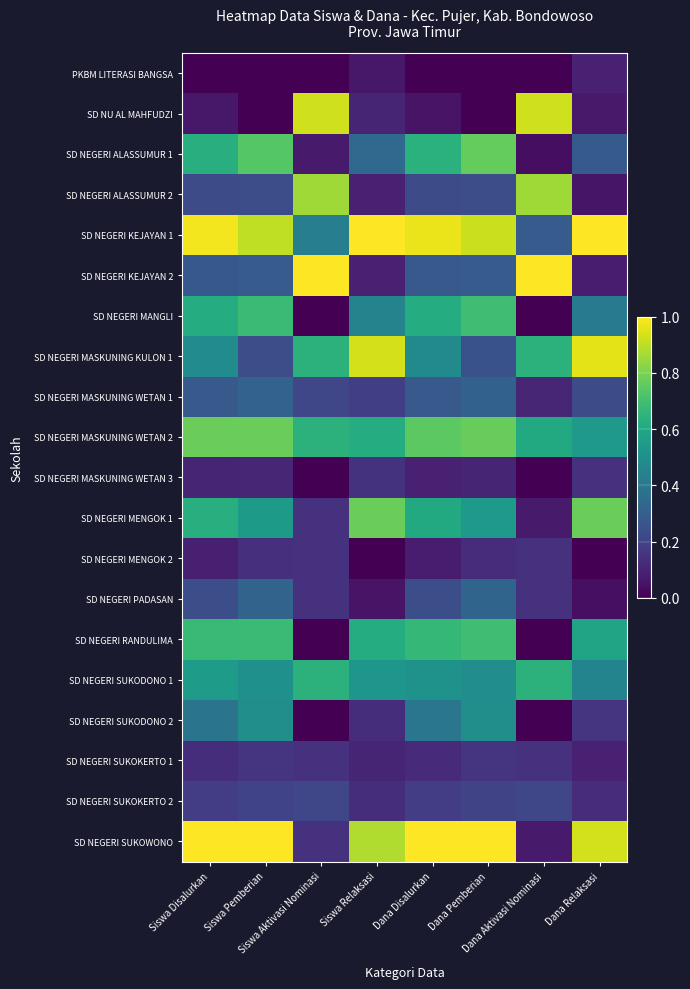

At how many categories does at least one series exceed 0?

8